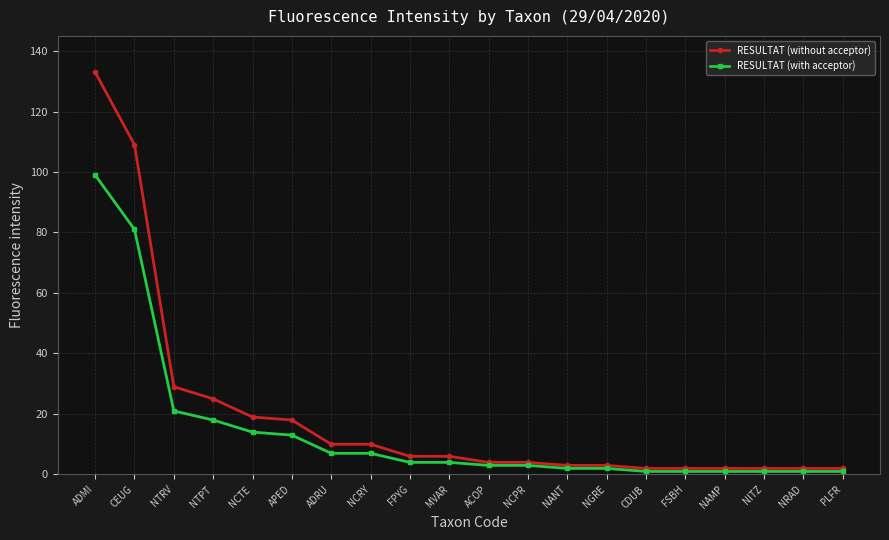

What is the difference between the second highest and minimum values in the RESULTAT (with acceptor) series?

80